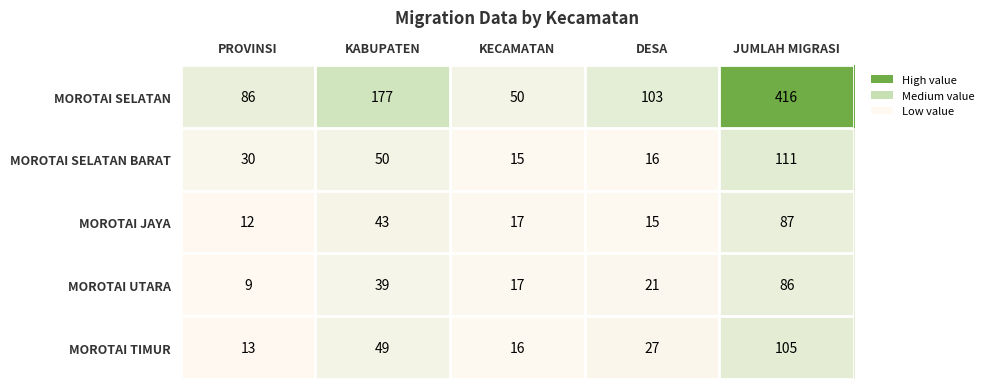

Reading left to right, transcribe all the data shown in this chart.

MOROTAI SELATAN: PROVINSI=86	KABUPATEN=177	KECAMATAN=50	DESA=103	JUMLAH MIGRASI=416
MOROTAI SELATAN BARAT: PROVINSI=30	KABUPATEN=50	KECAMATAN=15	DESA=16	JUMLAH MIGRASI=111
MOROTAI JAYA: PROVINSI=12	KABUPATEN=43	KECAMATAN=17	DESA=15	JUMLAH MIGRASI=87
MOROTAI UTARA: PROVINSI=9	KABUPATEN=39	KECAMATAN=17	DESA=21	JUMLAH MIGRASI=86
MOROTAI TIMUR: PROVINSI=13	KABUPATEN=49	KECAMATAN=16	DESA=27	JUMLAH MIGRASI=105